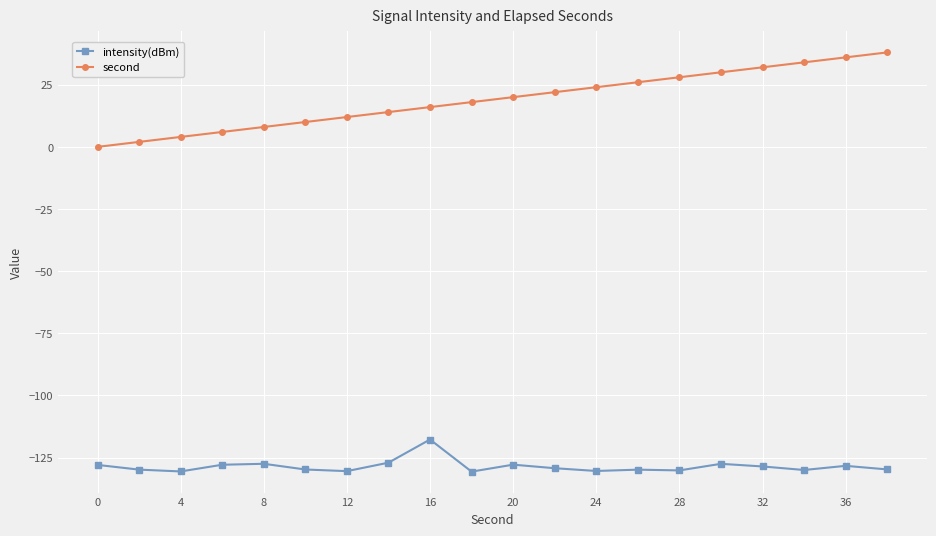

Which series has the widest spread of values?

second